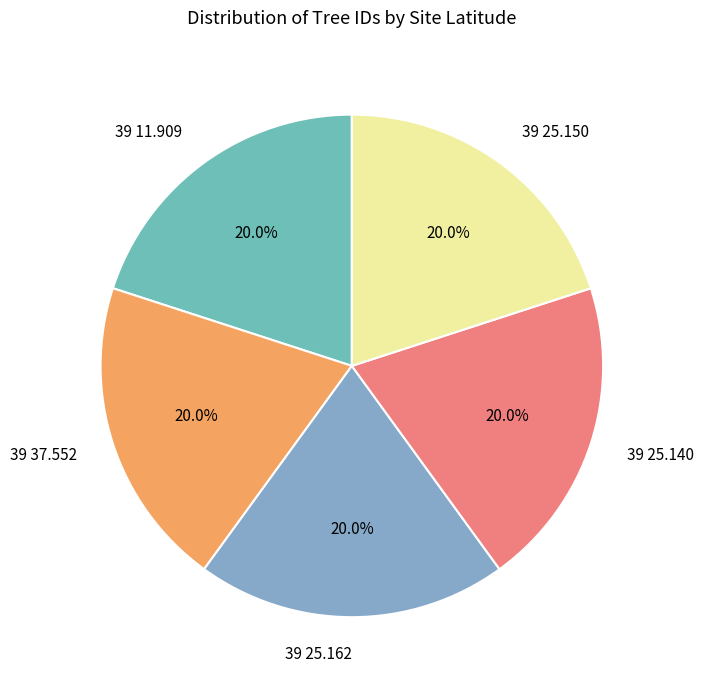

Does any single category account for the majority?

No